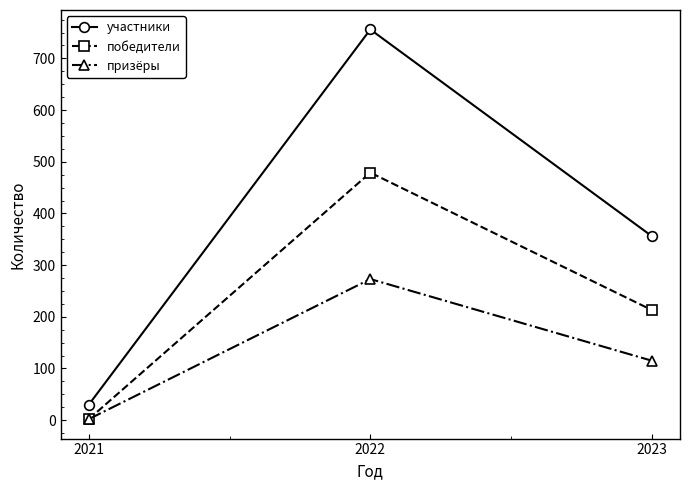

List the series in order of their peak value, lowest first.

призёры, победители, участники